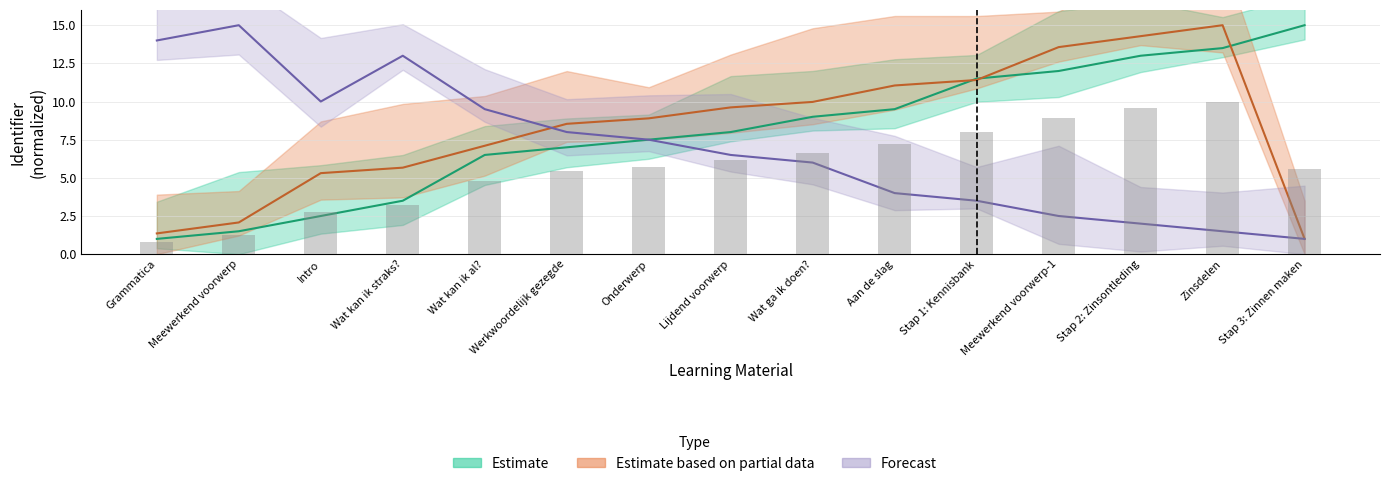

What are all the series names shown in the legend?

Estimate, Estimate based on partial data, Forecast